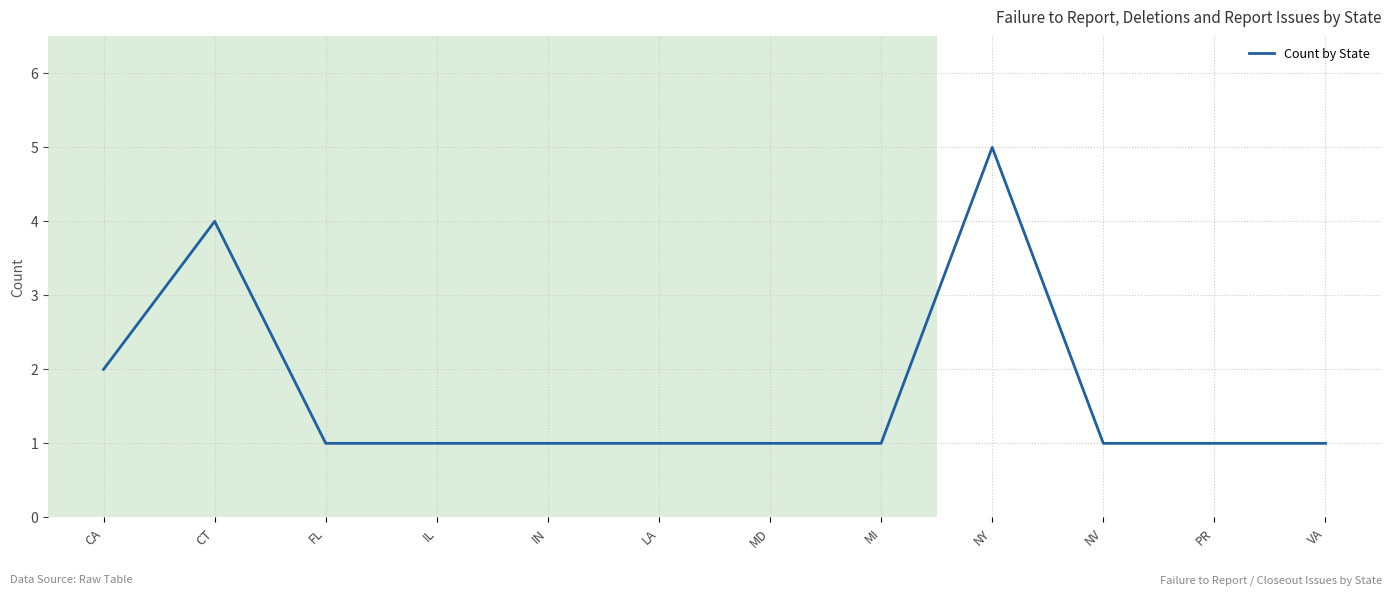

The value at NY is 7. True or false?

False